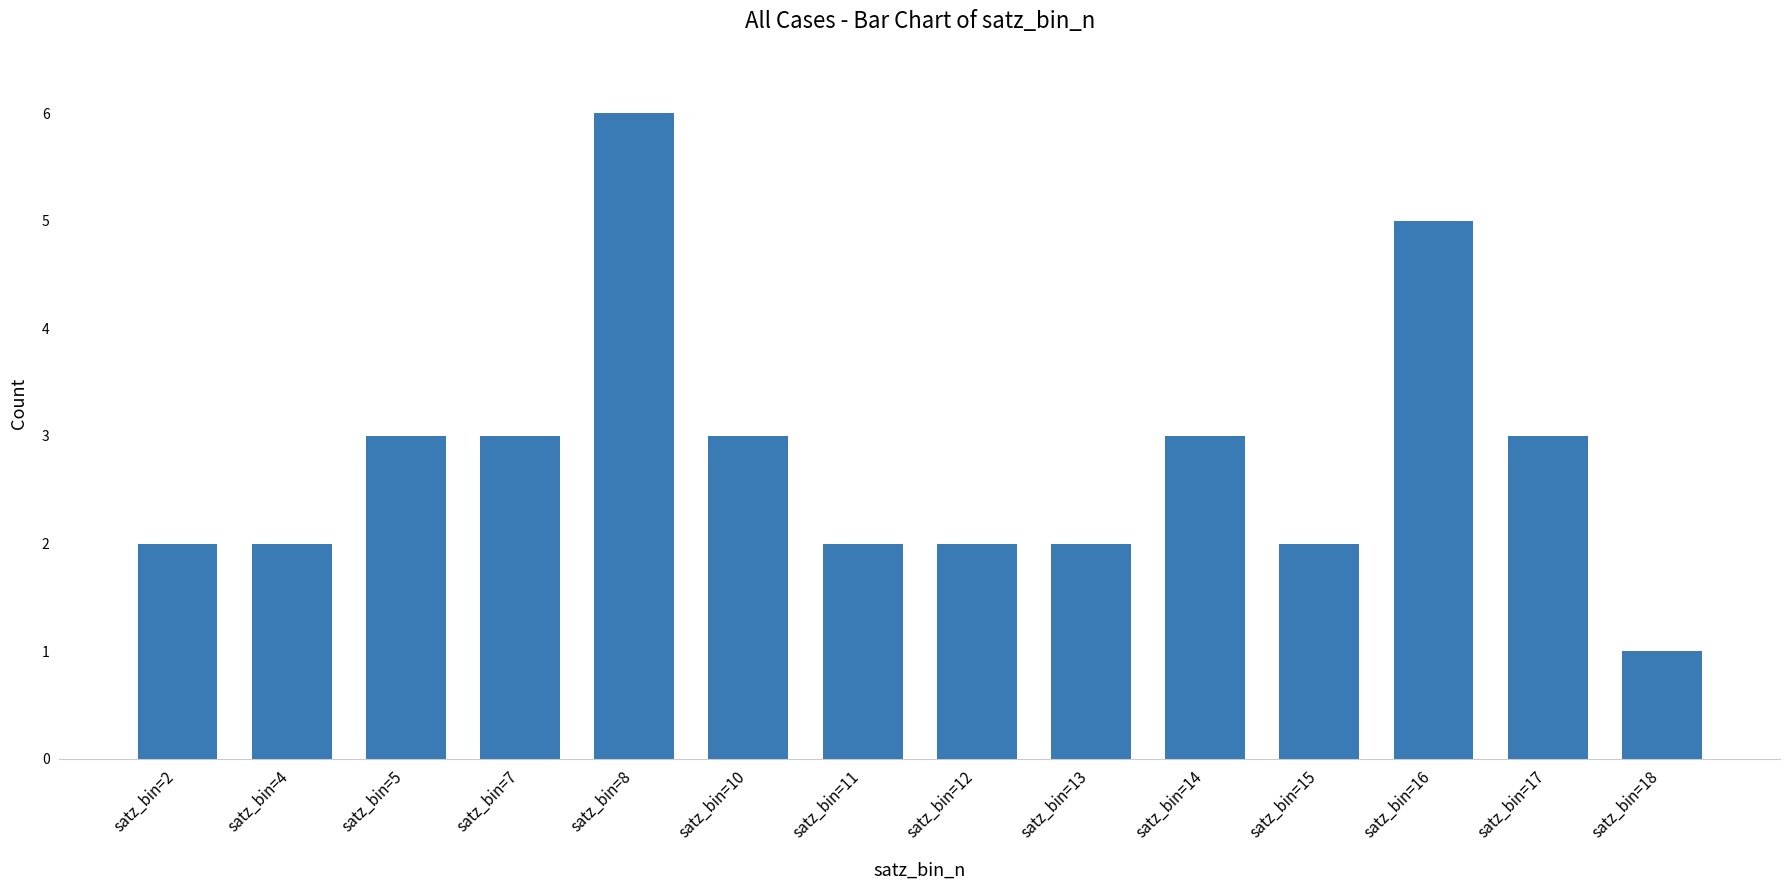

What is the change in value from satz_bin=14 to satz_bin=16?

+2